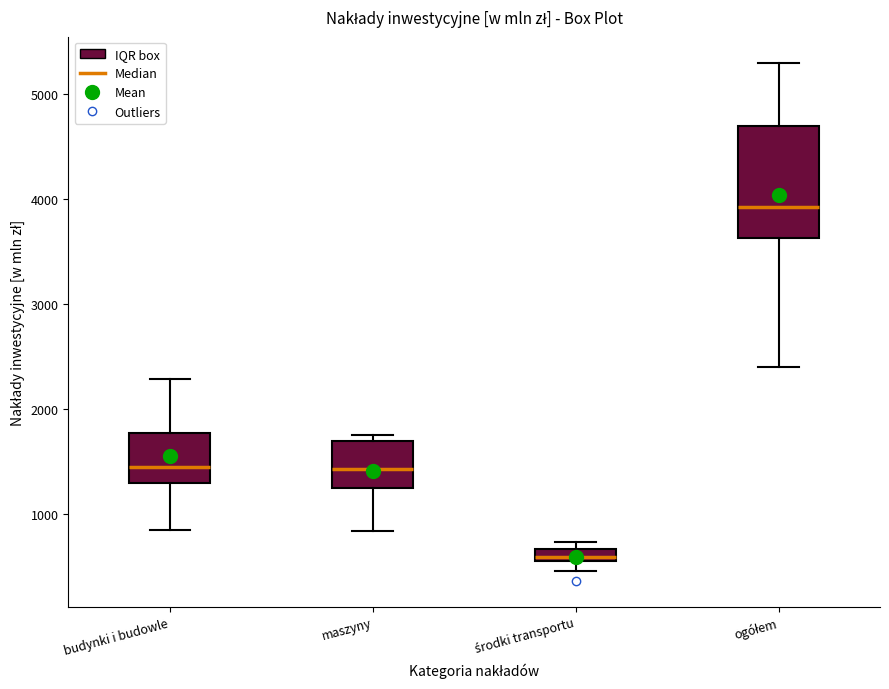

Where does the median line of the box for budynki i budowle sit on the y-axis? The values are not printed on the chart, so give them approximately, as read against the axis.

1400